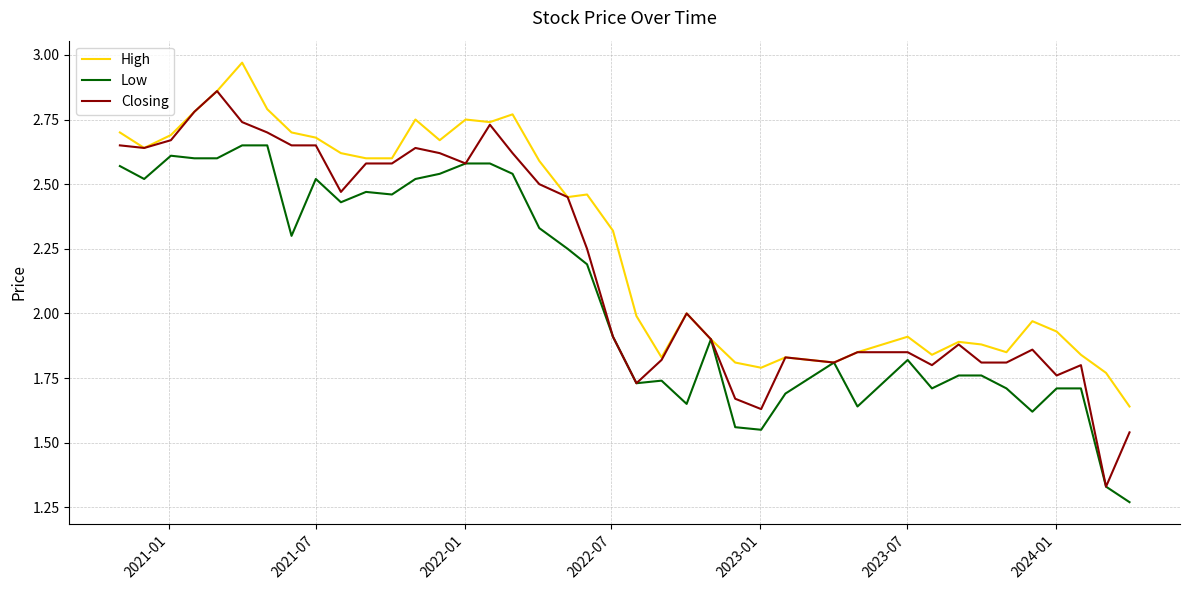

Which series has the widest spread of values?

Closing